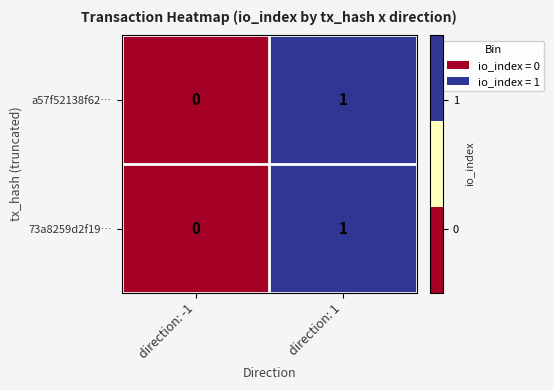

At which category is the sum across all series the highest?

direction: 1